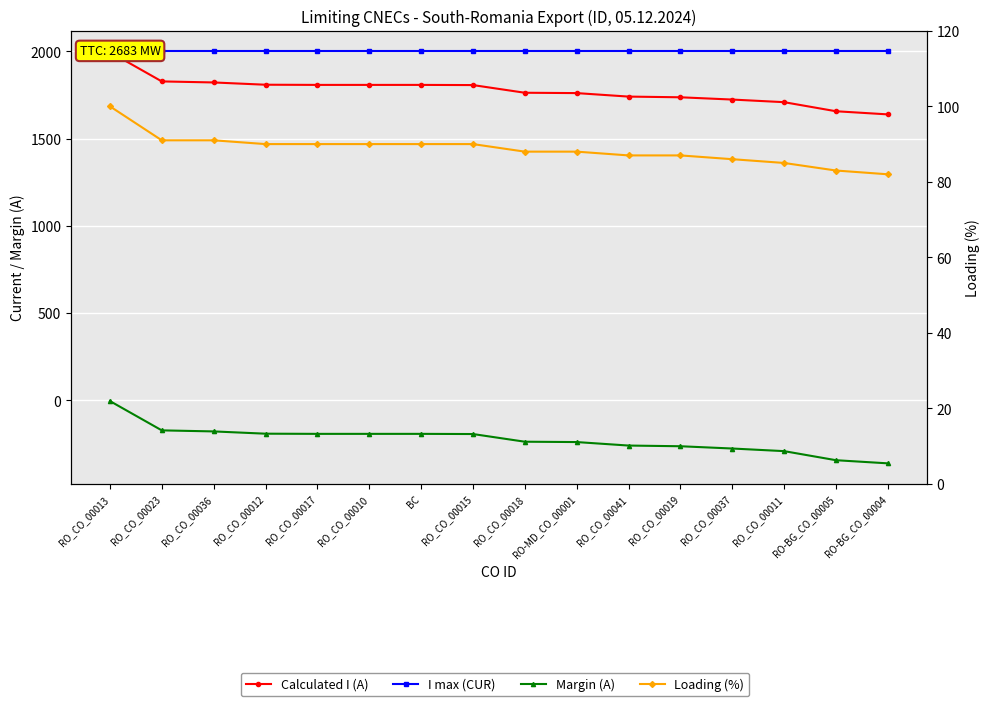

What is the label of the 13th point from the right?

RO_CO_00012